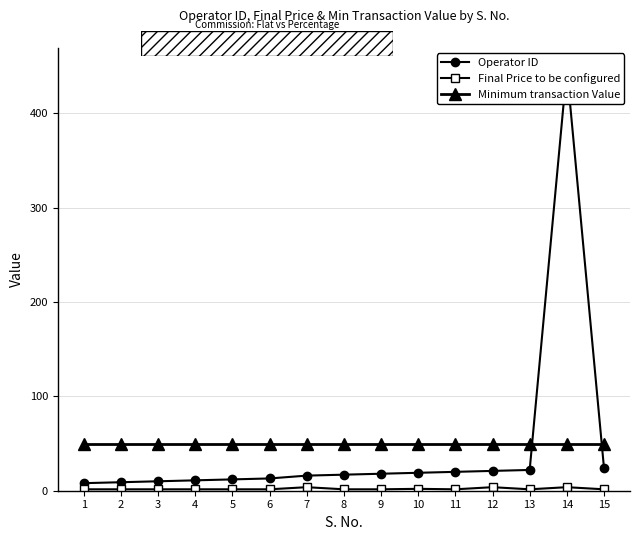

True or false: Operator ID has more than 2 interior local peaks.

False